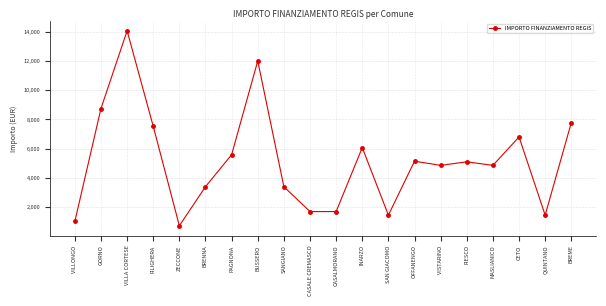

What value does the data have at BUSSERO, to the nearest 50?

12000